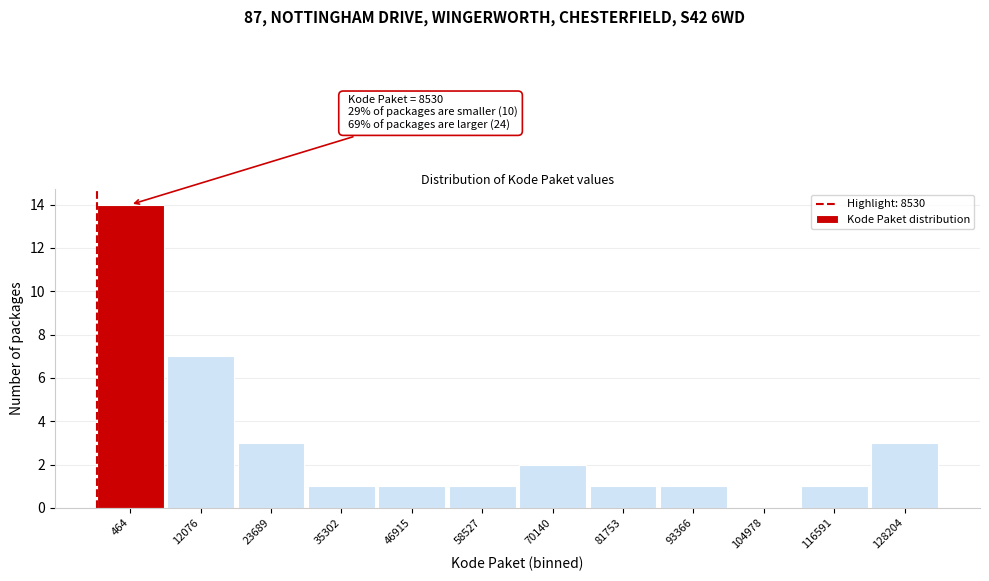

Reading left to right, list all the values displayed in this chart.

464=14	12076=7	23689=3	35302=1	46915=1	58527=1	70140=2	81753=1	93366=1	104978=0	116591=1	128204=3